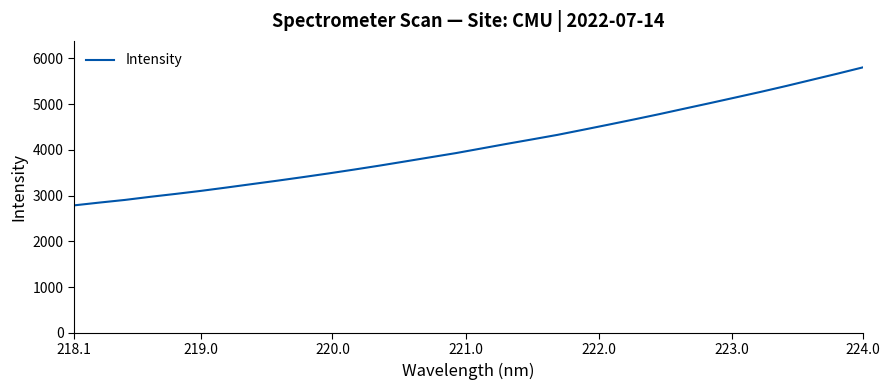

What is the smallest value displayed?

2786.9